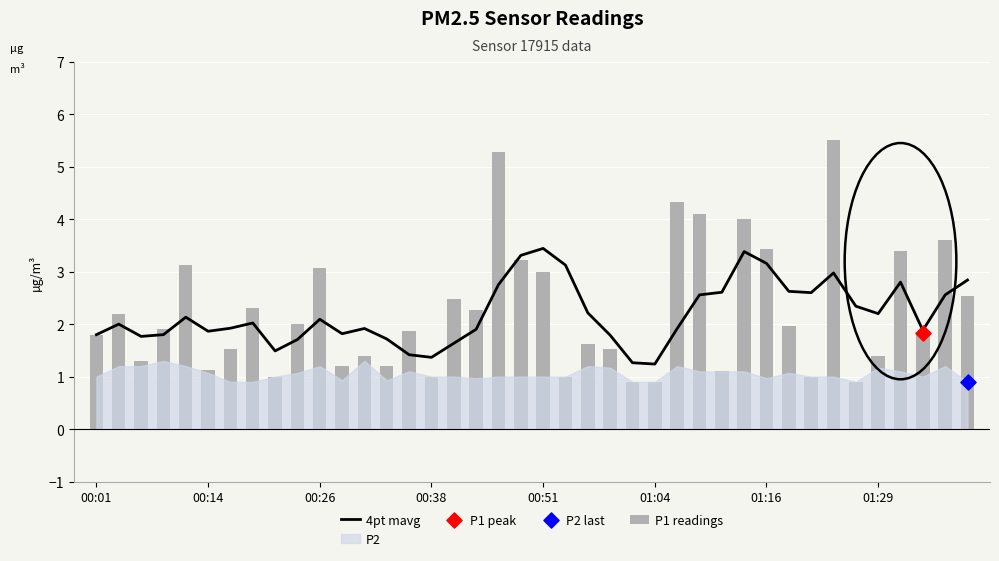

Is the value of 4pt mavg at 39 greater than the value of P1 readings at 36?

No